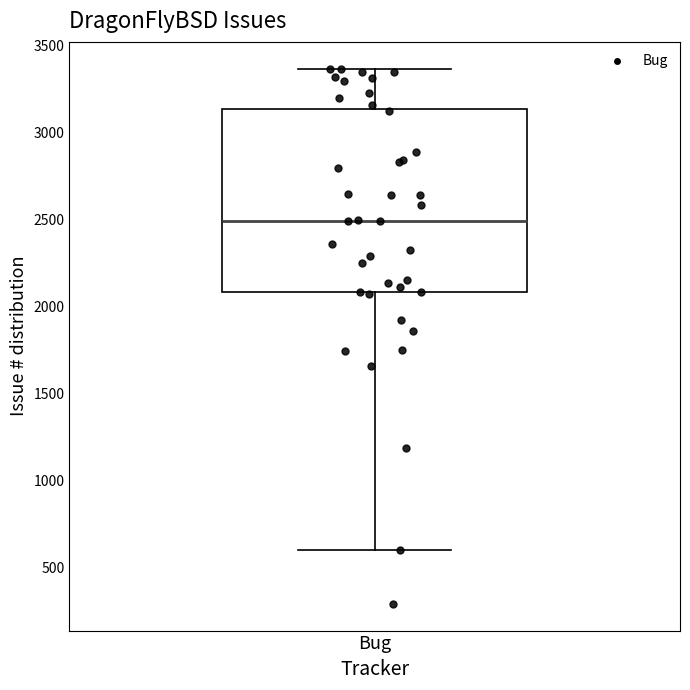

Transcribe this box plot: give where the median line is, the range the box spans, and where the two whiskers end, as read against the y-axis. The values are not printed on the chart, so give them approximately, as read against the axis.

median 2500, box 2100 to 3150, whiskers 600 to 3350